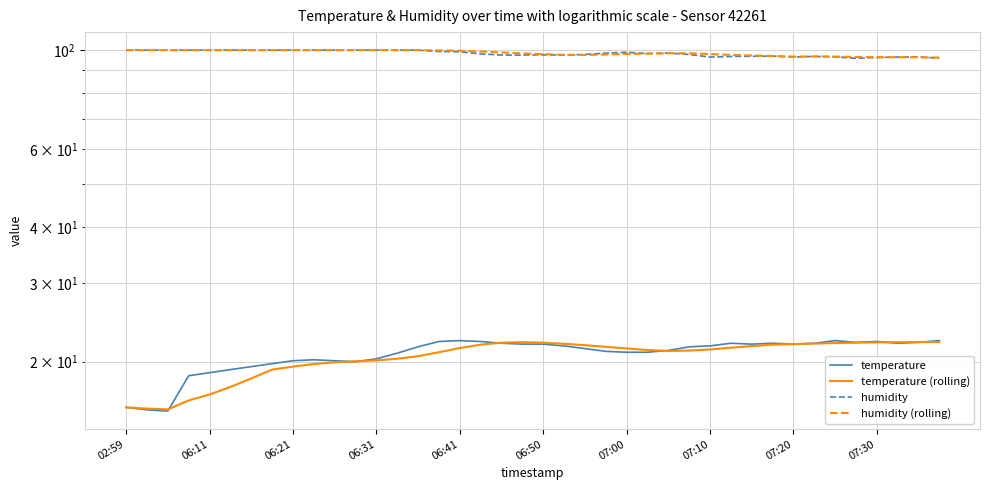

Where is the first local maximum for humidity (rolling)?

06:21